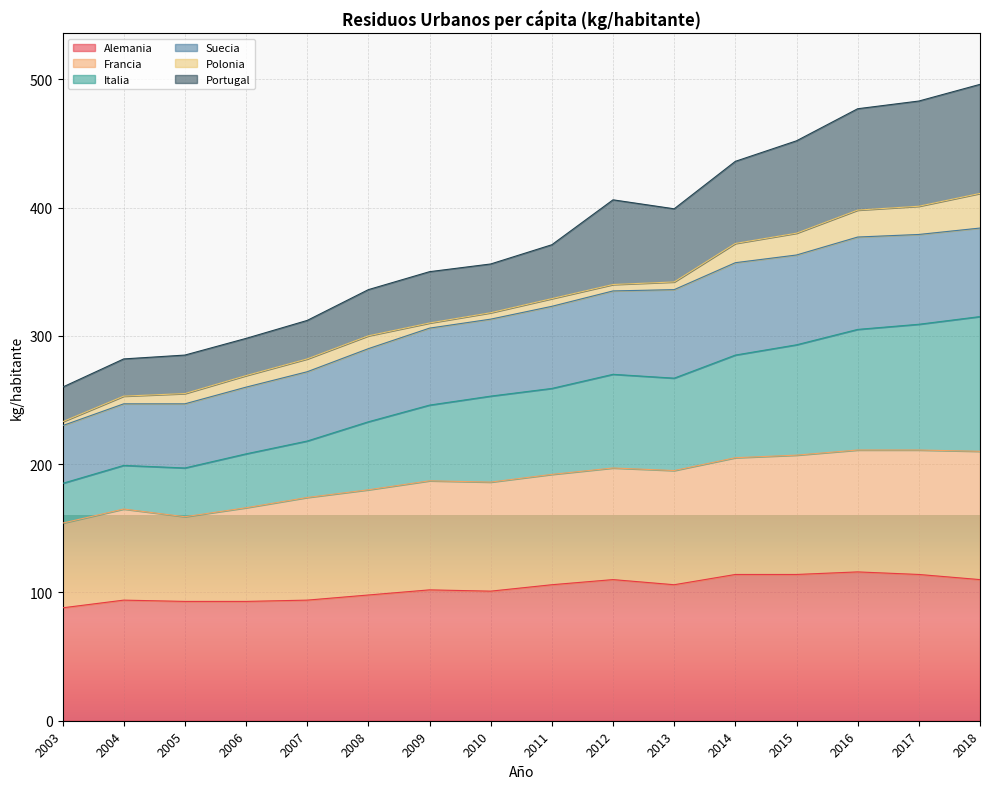

What is the total value across all series at 2015?

452